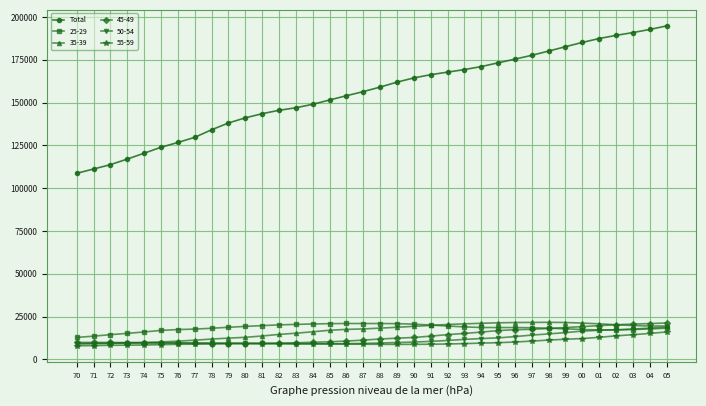

Which series has the largest total across all categories?

Total